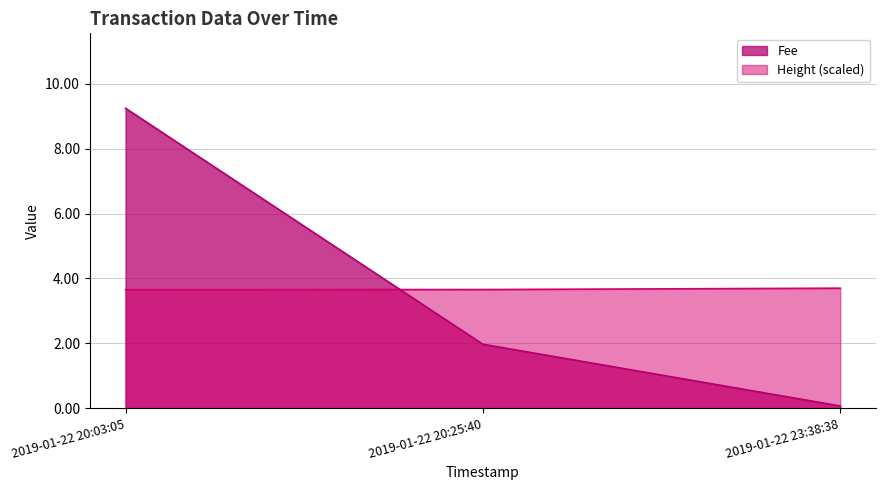

What position from the right is 2019-01-22 20:25:40?

2